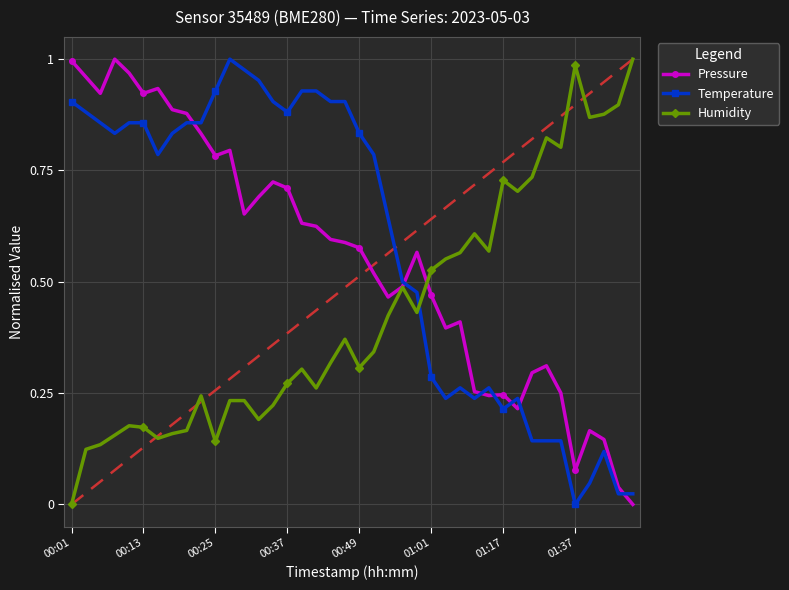

Which series ends up on top after the final intersection of Humidity and Temperature?

Humidity